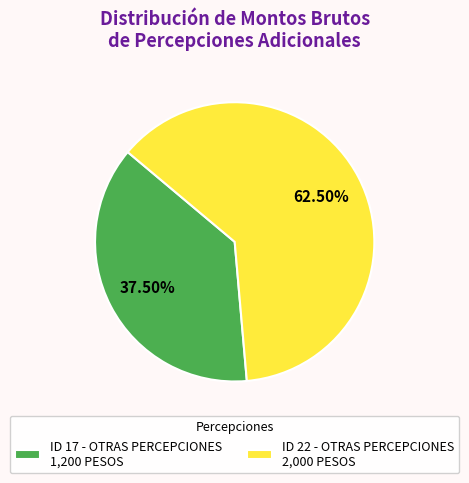

Which has a higher value, ID 22 - OTRAS PERCEPCIONES 2,000 PESOS or ID 17 - OTRAS PERCEPCIONES 1,200 PESOS?

ID 22 - OTRAS PERCEPCIONES 2,000 PESOS